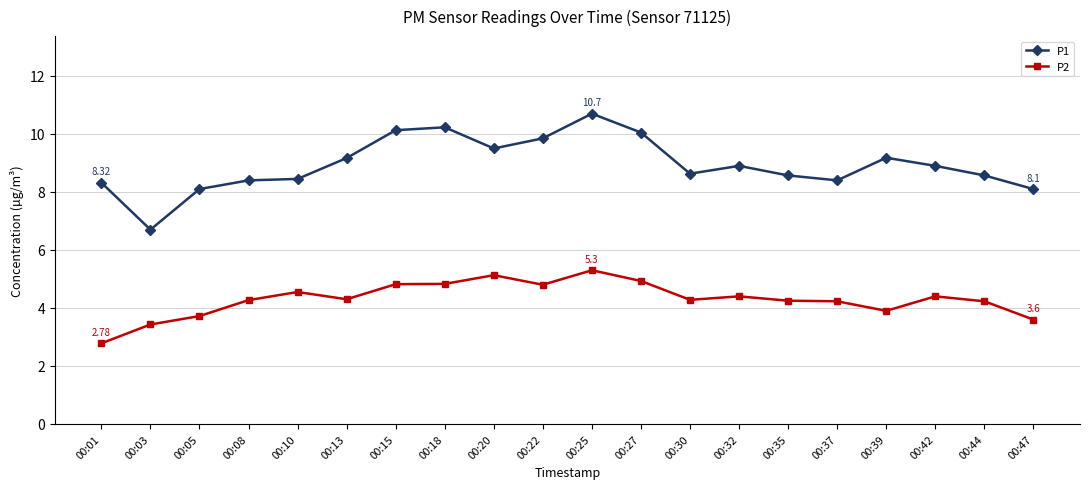

Which series changed the most between 00:10 and 00:42?

P1